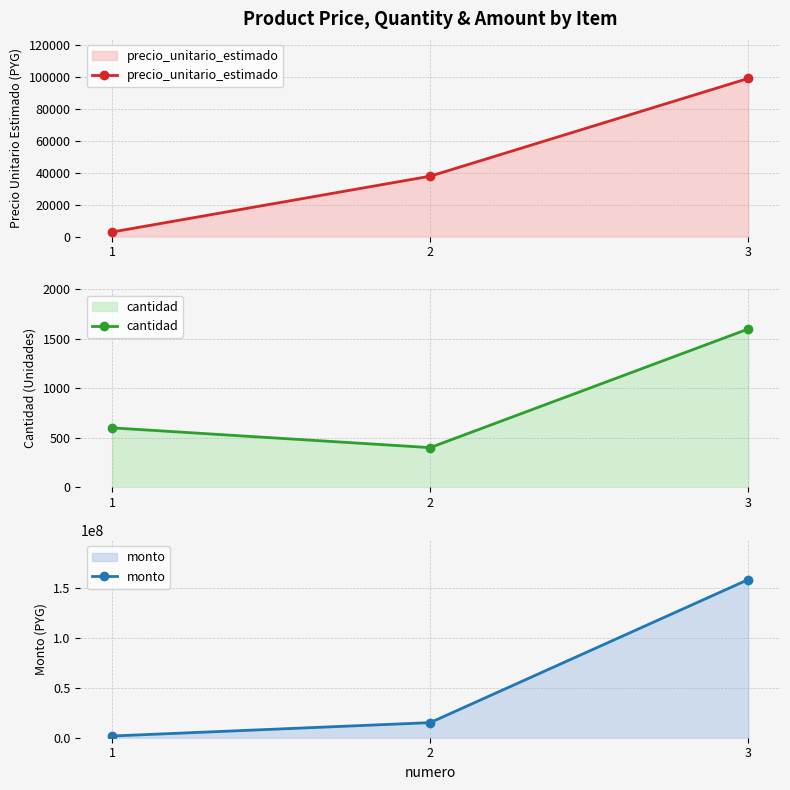

The value of monto at 2 is 9543565. True or false?

False